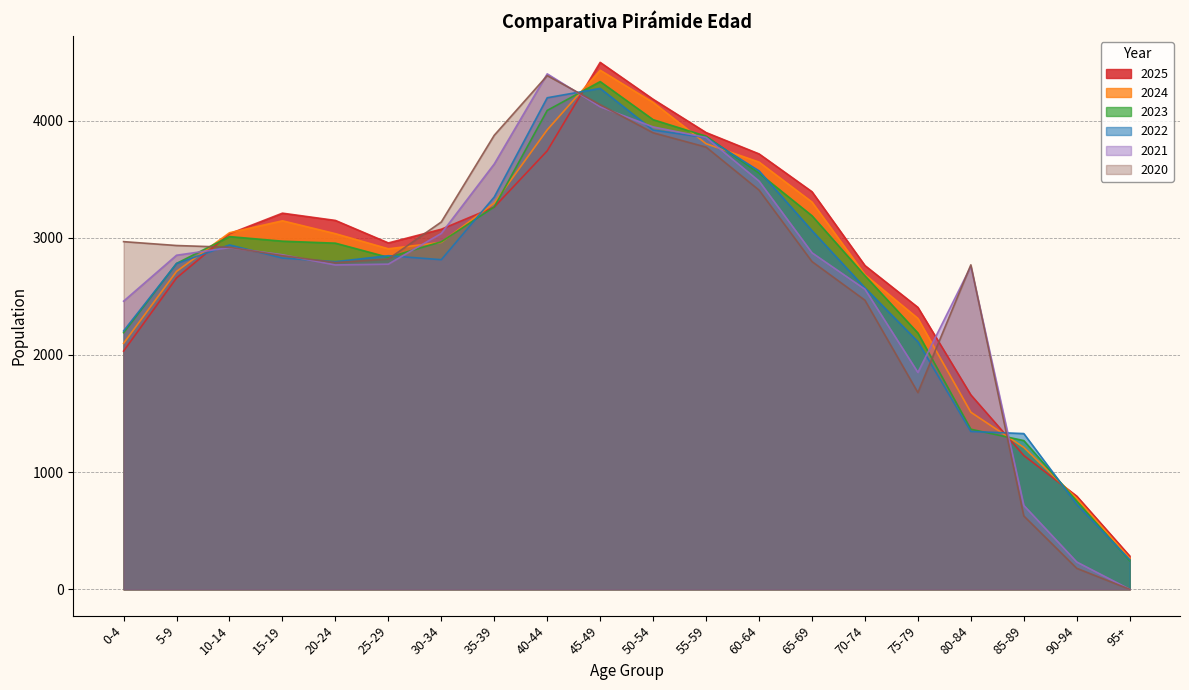

How many intersections are there between 2022 and 2024?

7